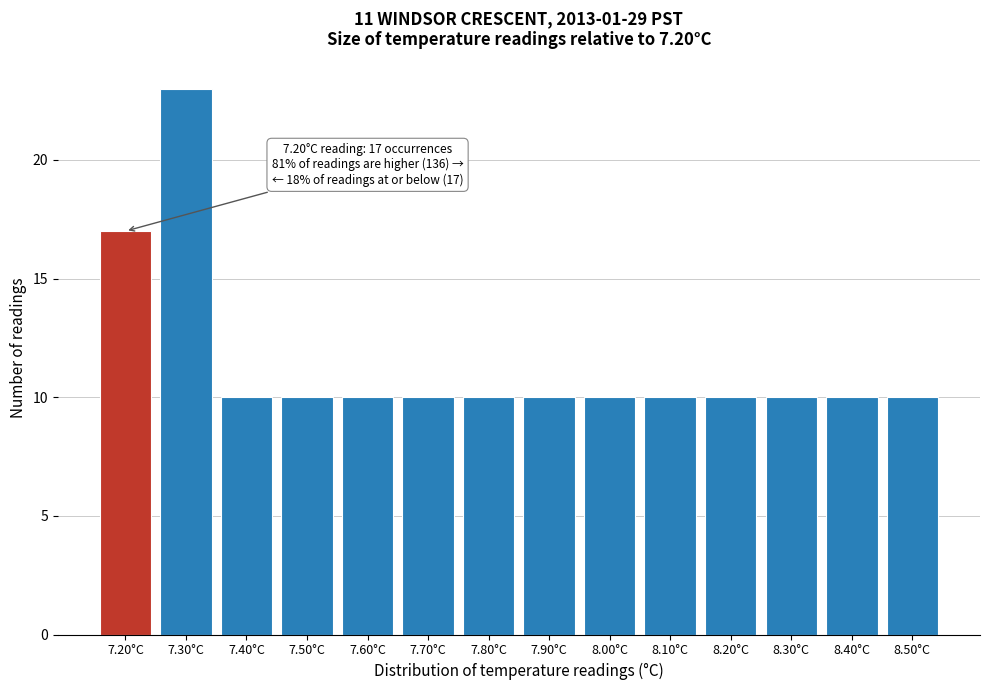

Over which range of the x-axis is the bar tallest?

7.25 to 7.35